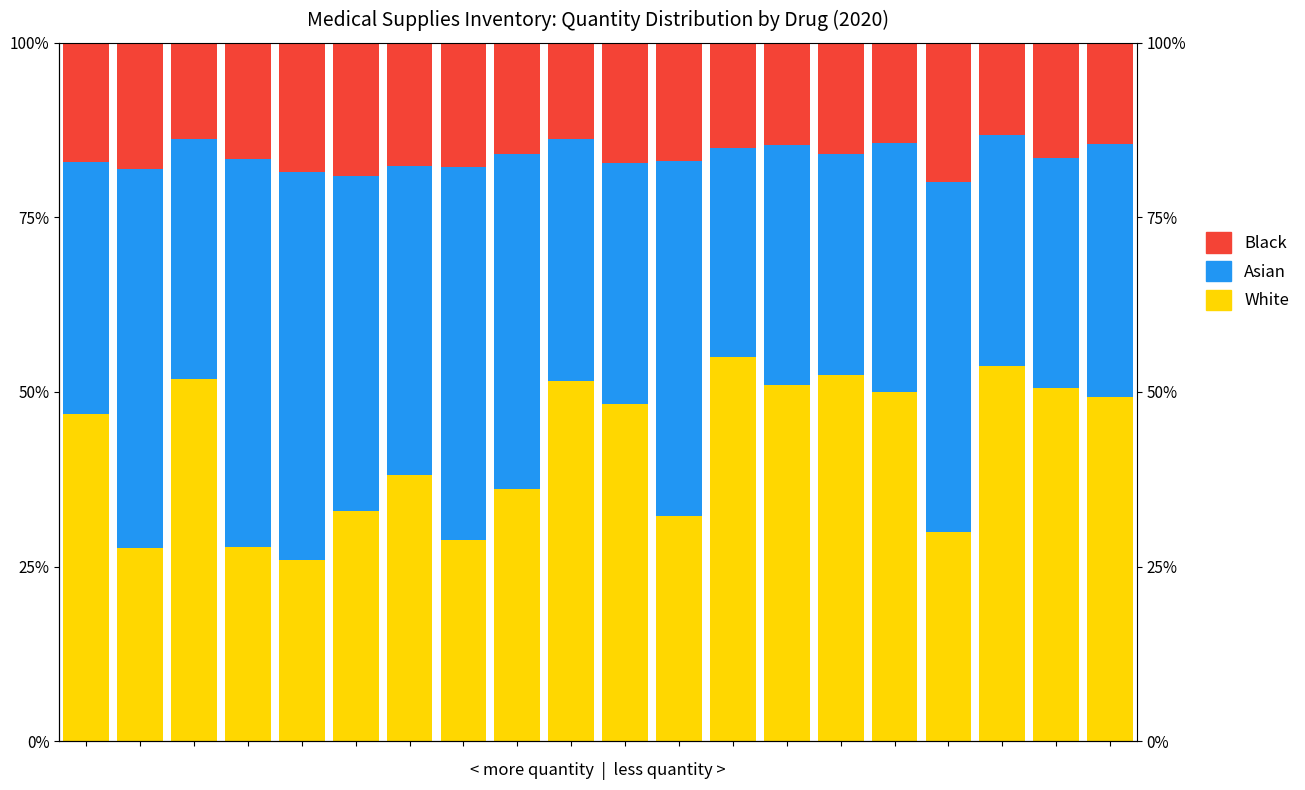

At which label does White first exceed 48?

2